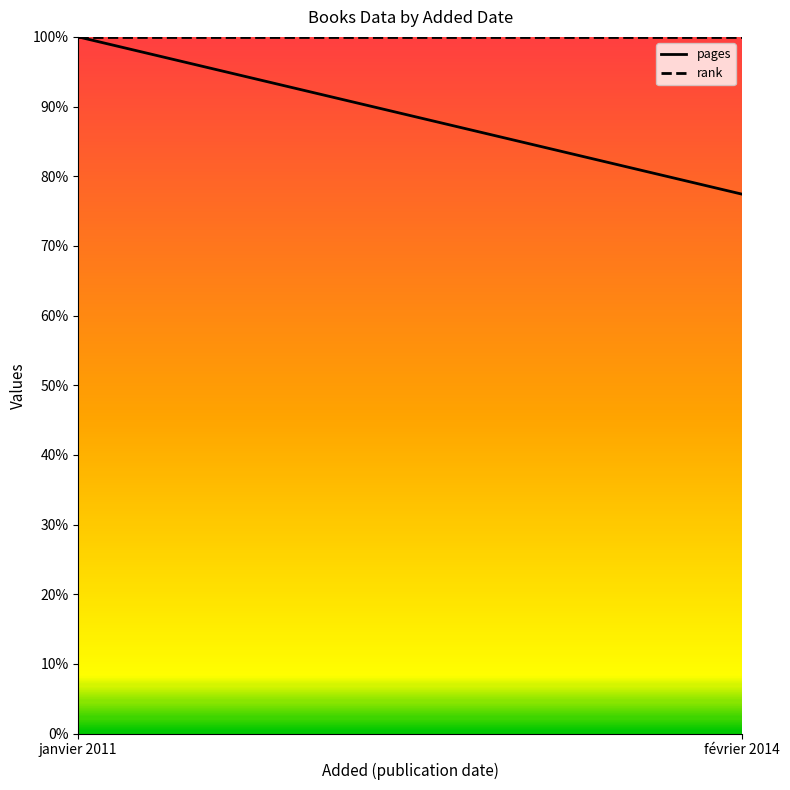

Rank the categories by rank value from highest to lowest.

janvier 2011, février 2014